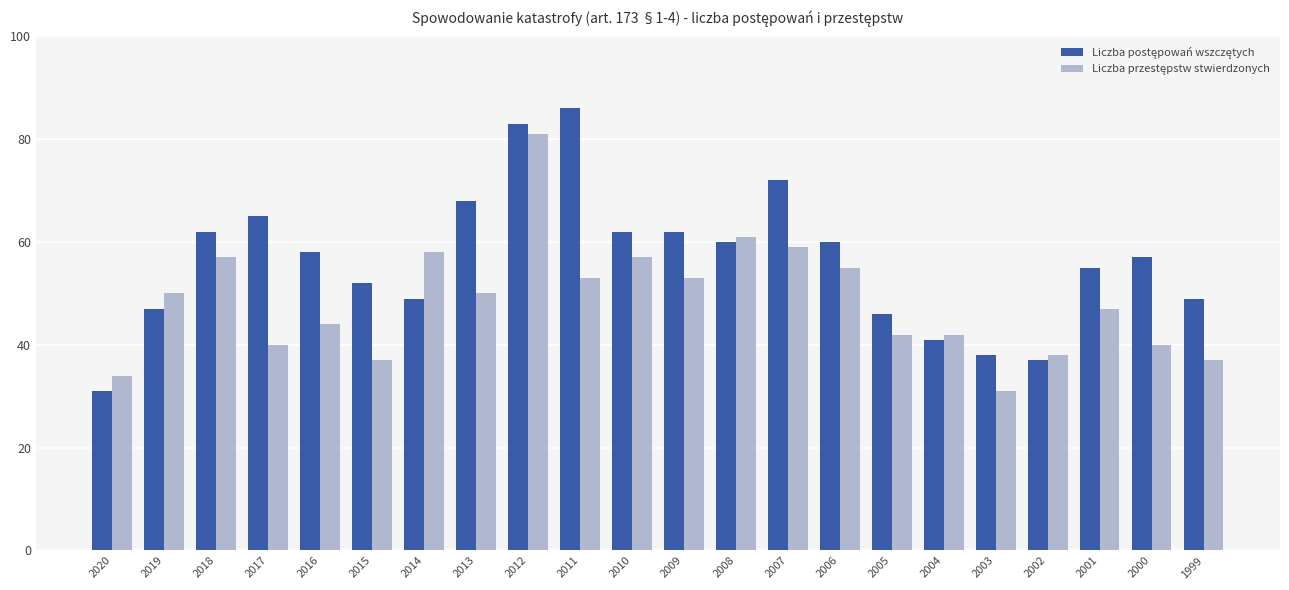

What is the spread (max minus min) of values at 2006?

5